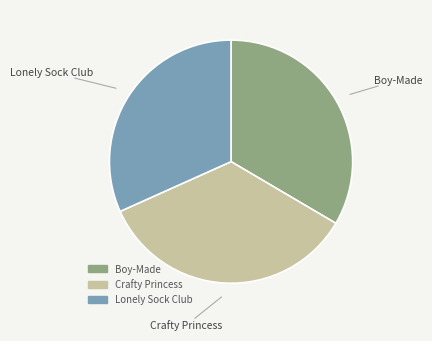

What is the largest slice in the pie chart?

Crafty Princess